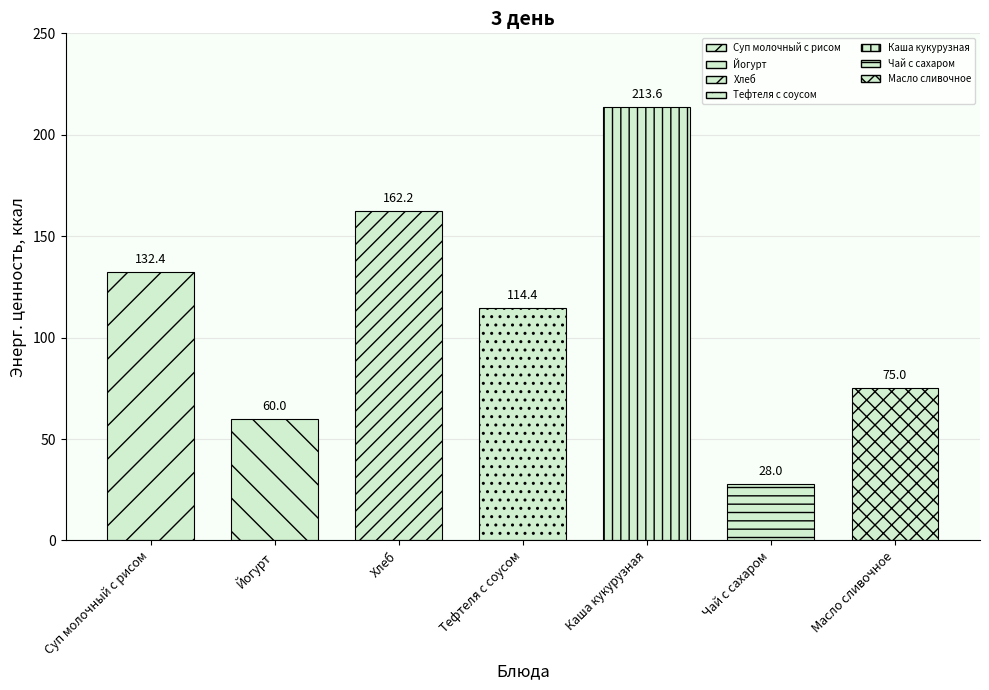

What is the label of the 5th bar from the left?

Каша кукурузная